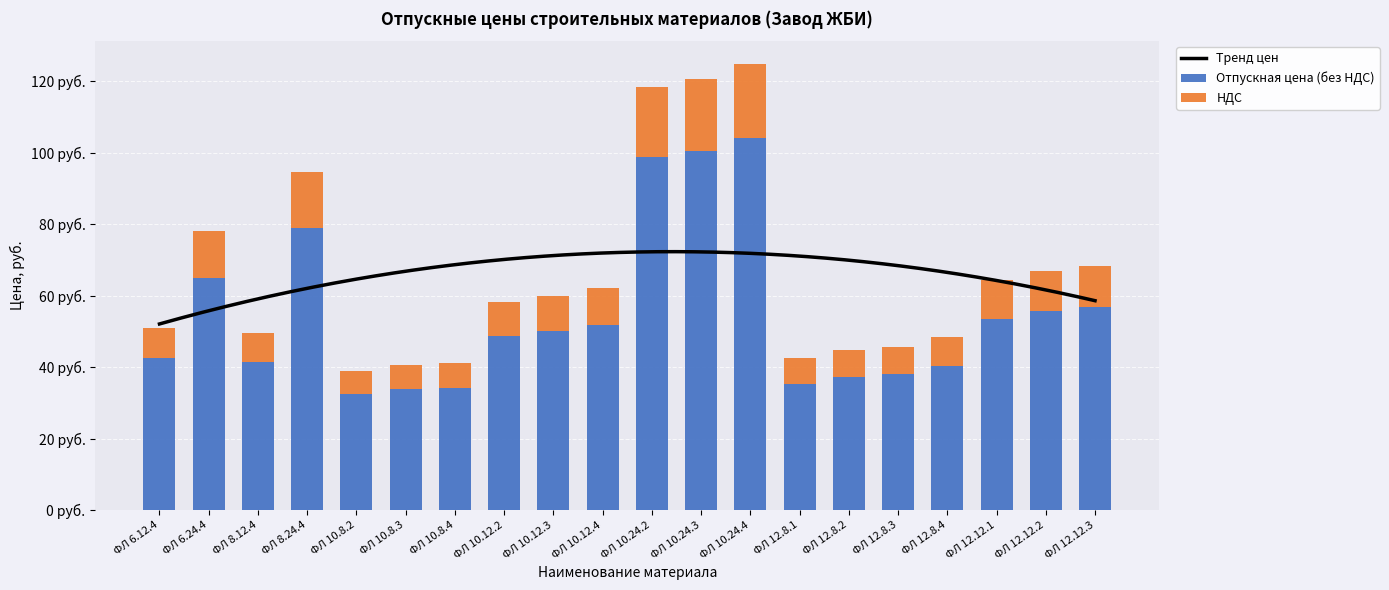

Reading left to right, transcribe all the data shown in this chart.

Отпускная цена (без НДС): 42.5	65.0	41.4	78.8	32.4	33.8	34.2	48.6	50.0	51.9	98.7	100.6	104.2	35.4	37.4	38.1	40.2	53.6	55.8	57.0
НДС: 8.5	13.0	8.3	15.8	6.5	6.8	6.9	9.7	10.0	10.4	19.7	20.1	20.8	7.1	7.5	7.6	8.1	10.7	11.2	11.4